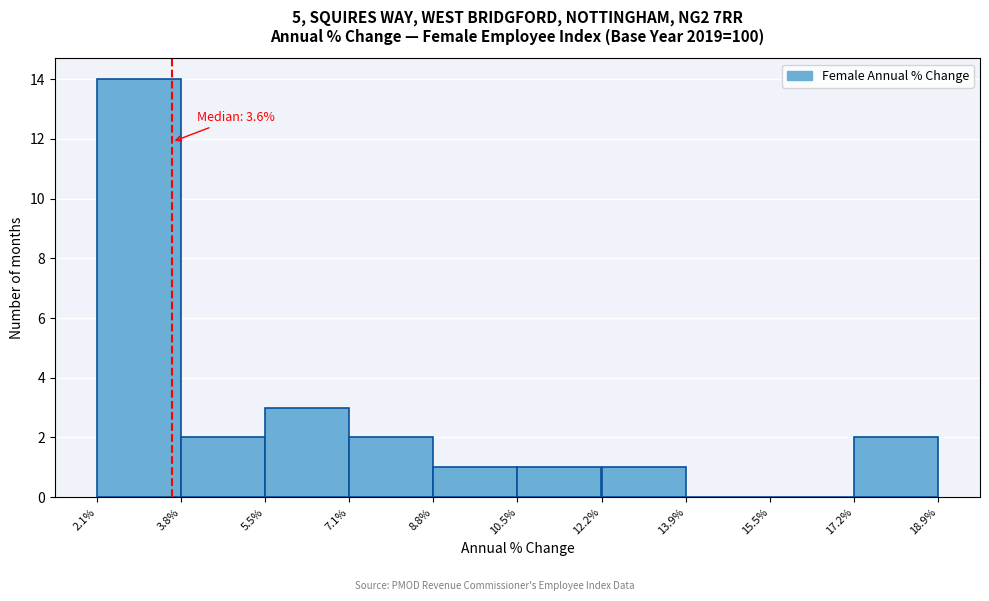

Over which range of the x-axis is the bar tallest?

2.1% to 3.8%